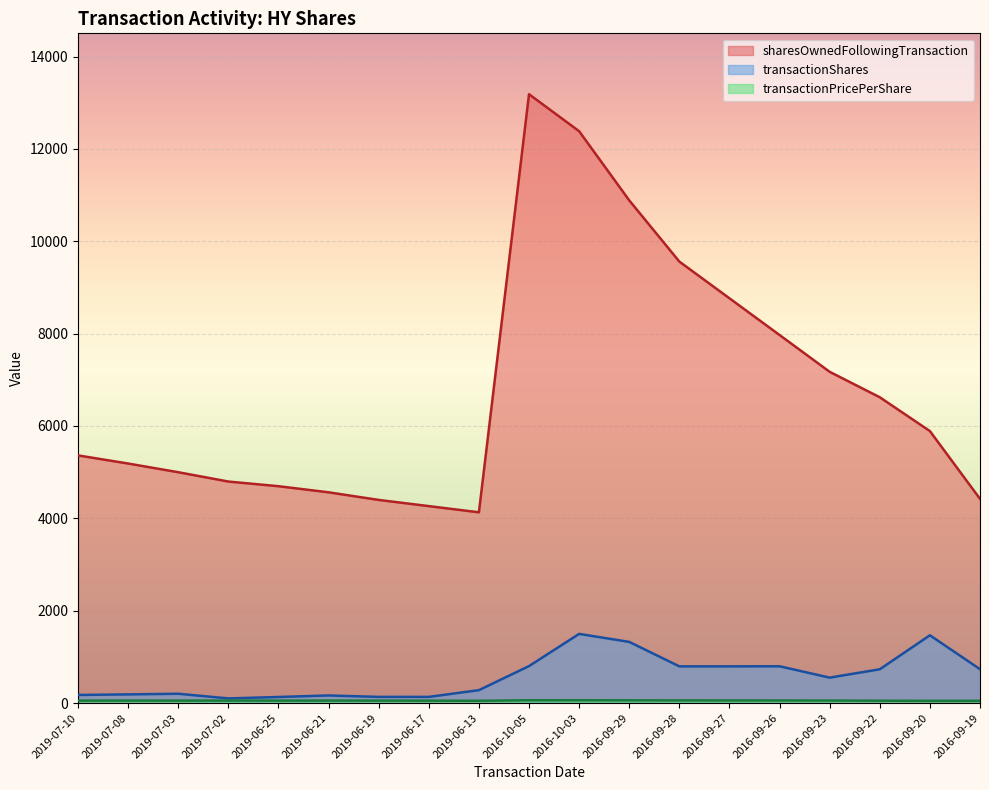

At which label does transactionPricePerShare first exceed 53?

2019-07-10